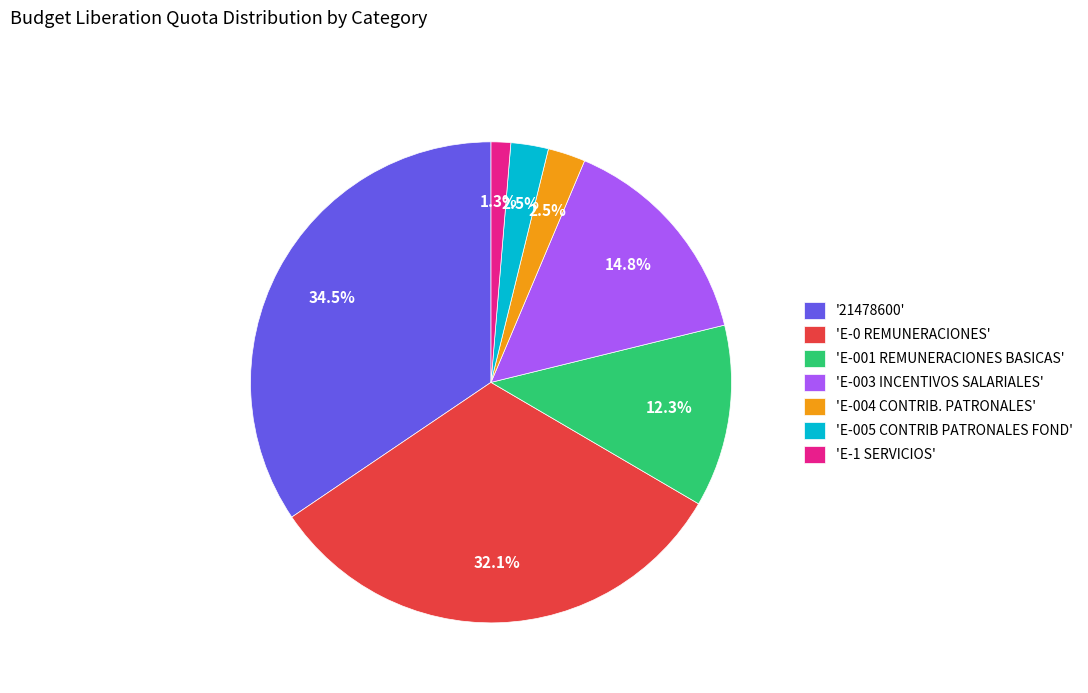

Is there any slice that represents more than half of the pie?

No